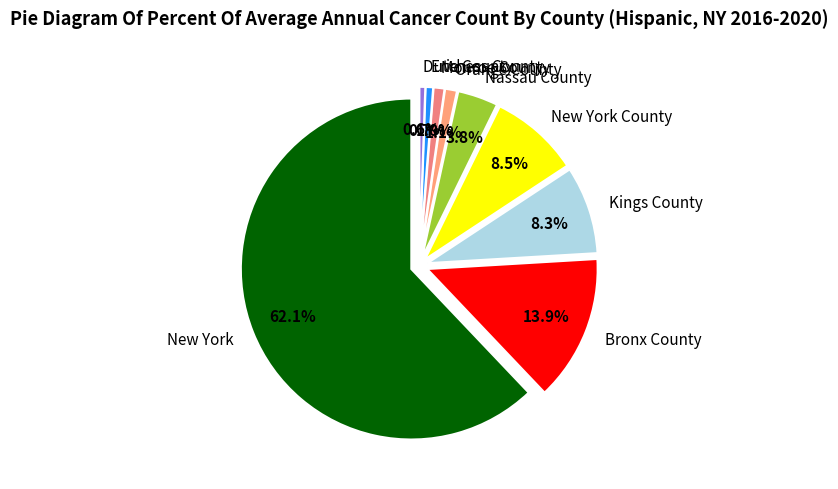

To the nearest percent, what portion does Dutchess County represent?

1%